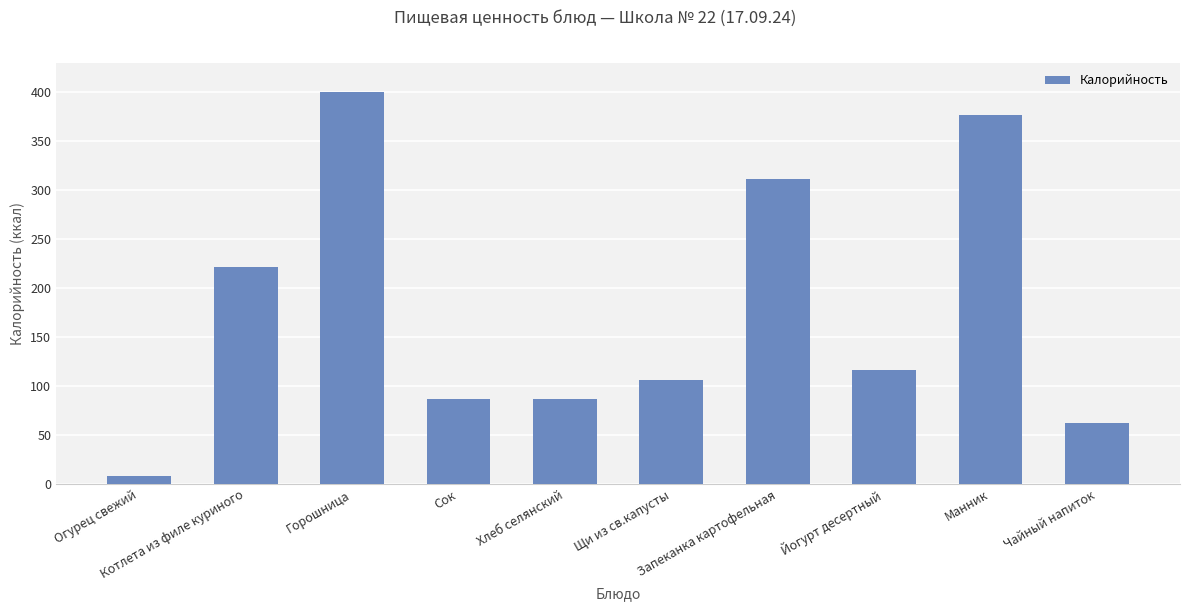

What is the difference between the maximum and minimum values?

391.6